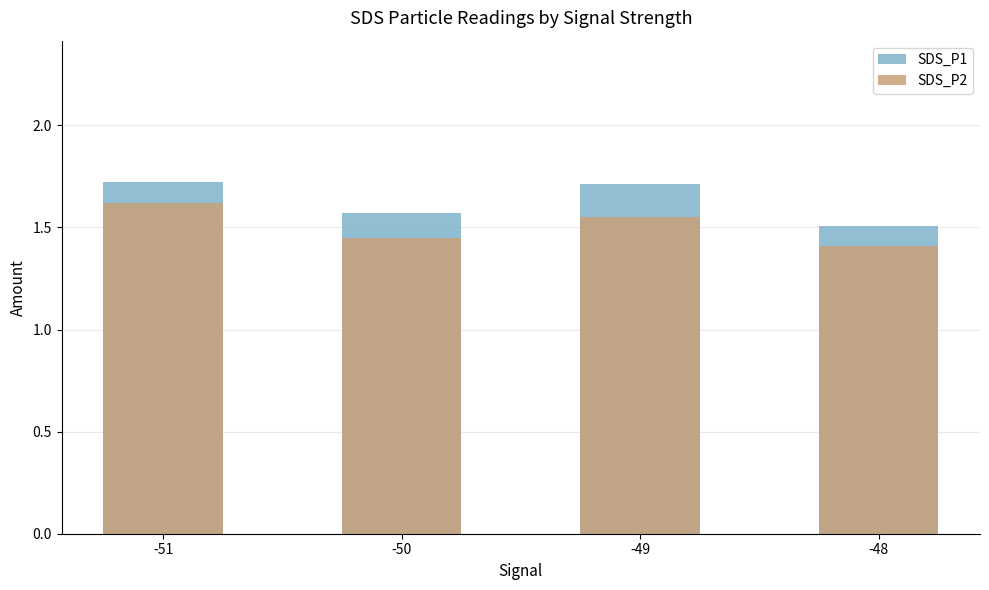

What is the difference between the maximum and minimum values in the SDS_P2 series?

0.2